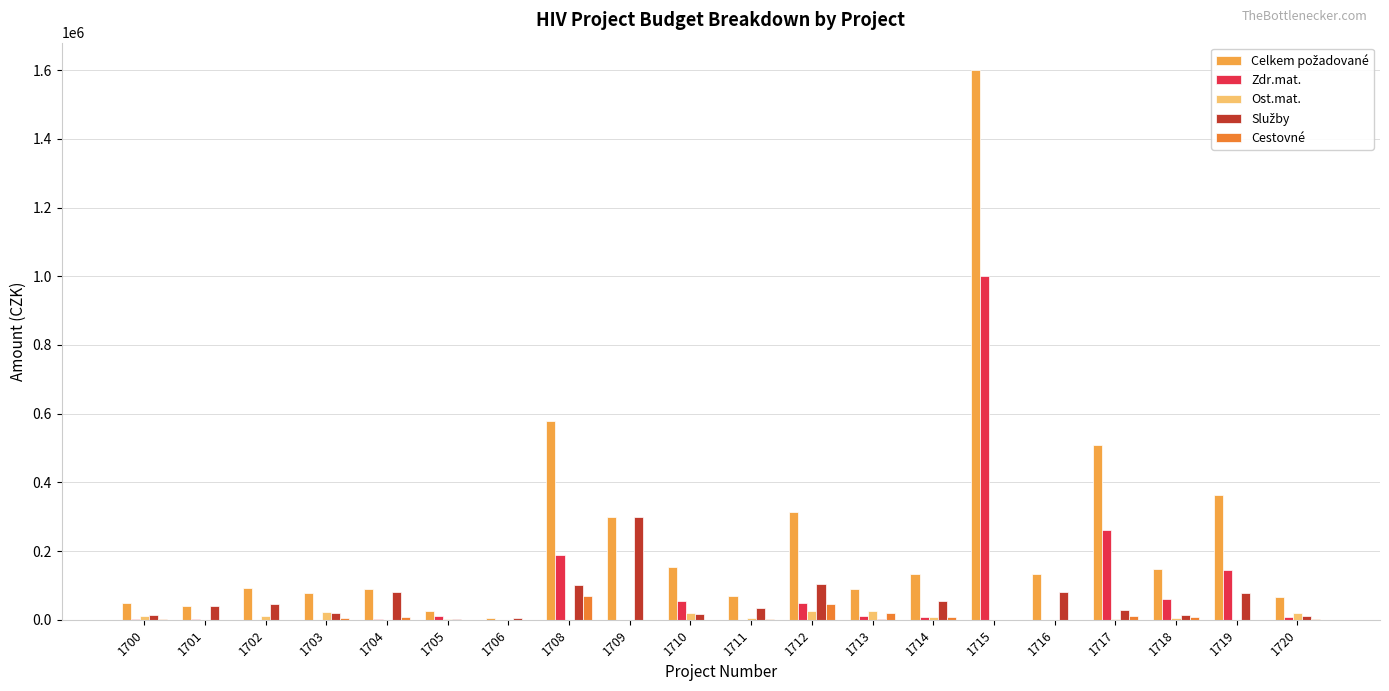

At which category is the sum across all series the highest?

1715